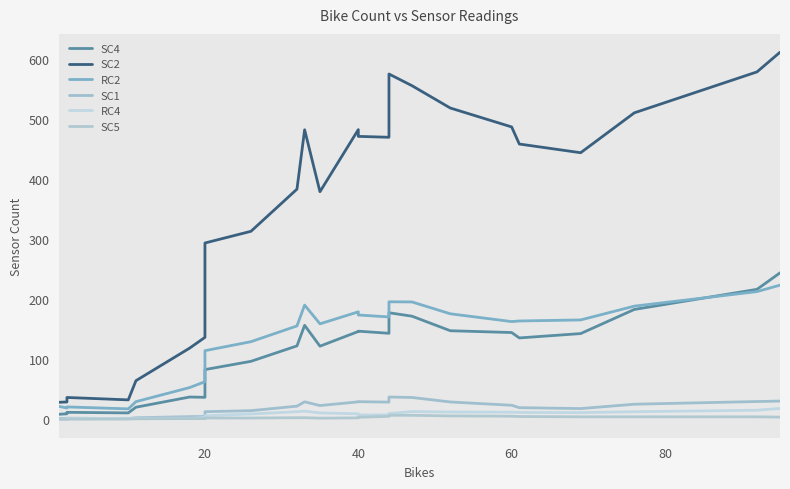

True or false: SC5 and SC1 intersect in this chart.

False